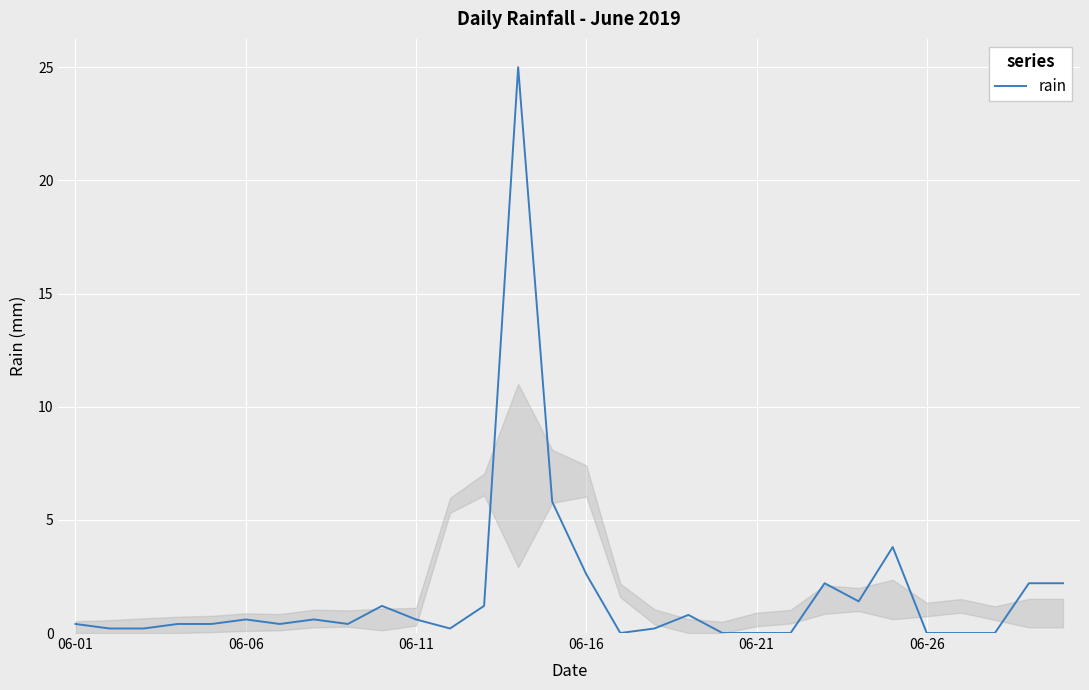

What is the maximum value shown in the chart?

25.0